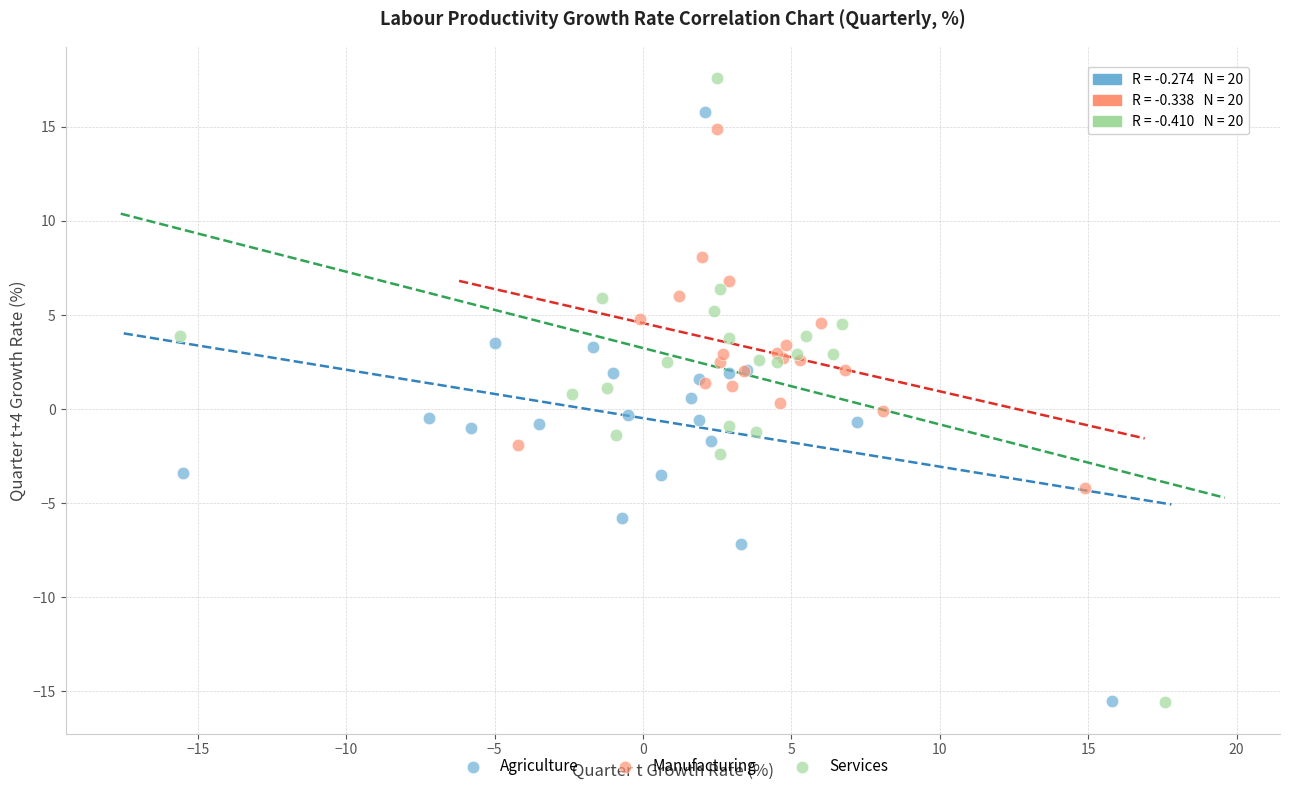

Which series has the widest spread of Y values?

Services